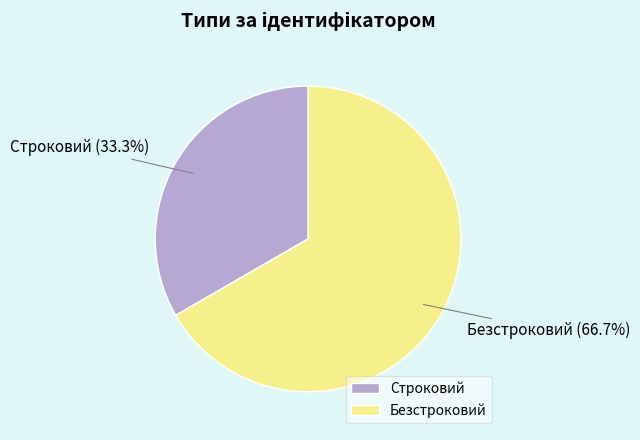

To the nearest percent, what is the combined percentage of Безстроковий and Строковий?

100%